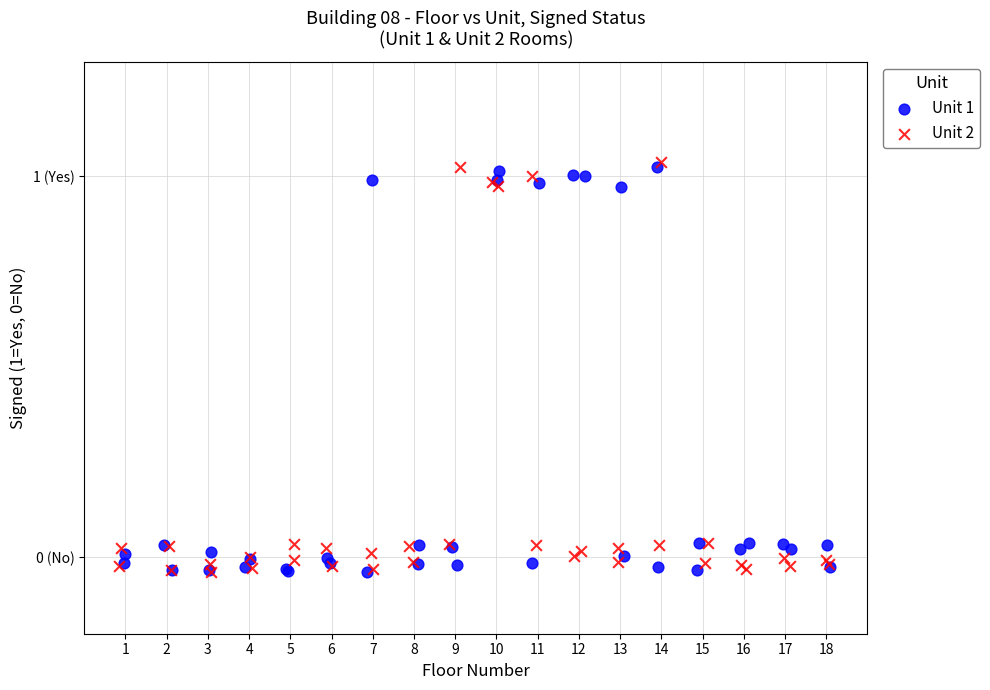

Which series has the largest Y range (max minus min)?

Unit 2